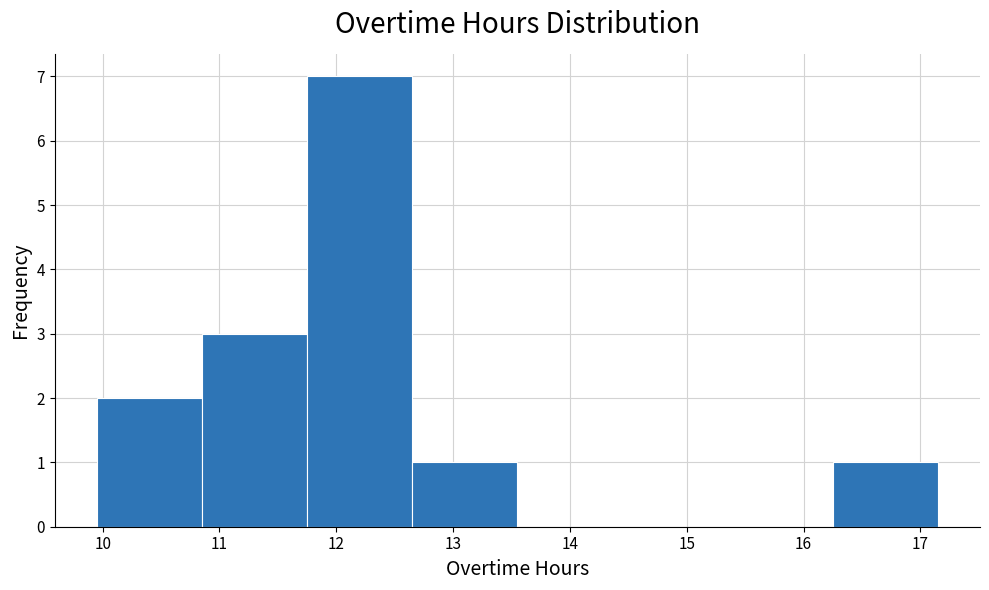

Which range on the x-axis has the tallest bar?

11.75 to 12.65